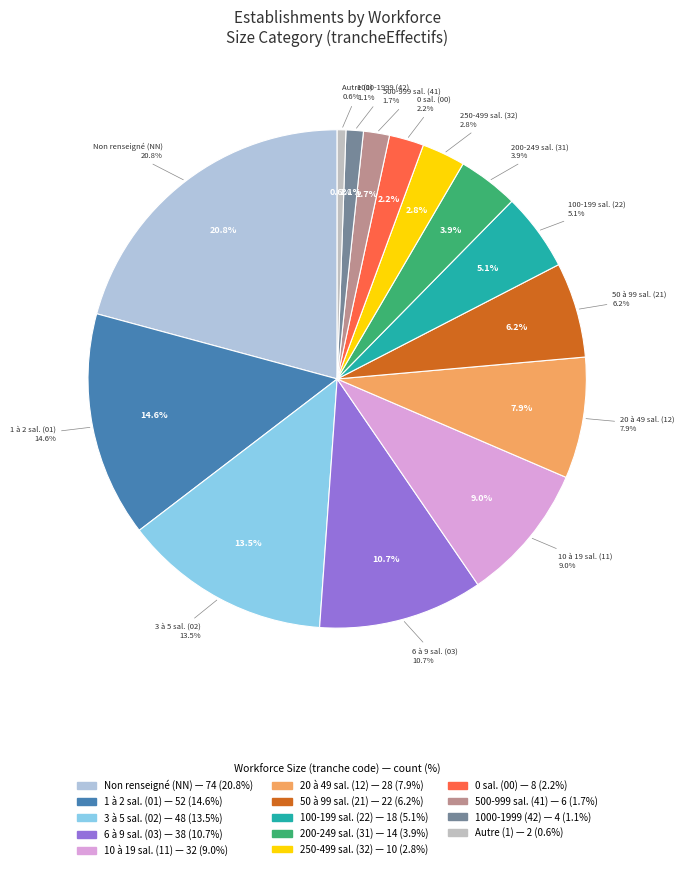

Is 22 the majority of the pie?

No